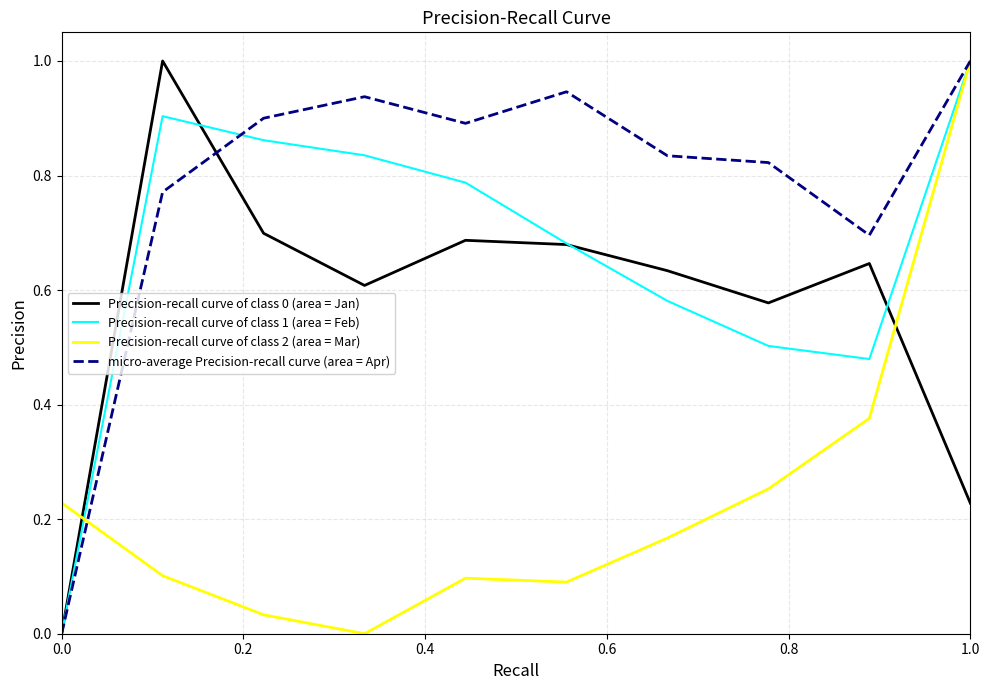

Does the chart display data point markers on the line(s)?

No